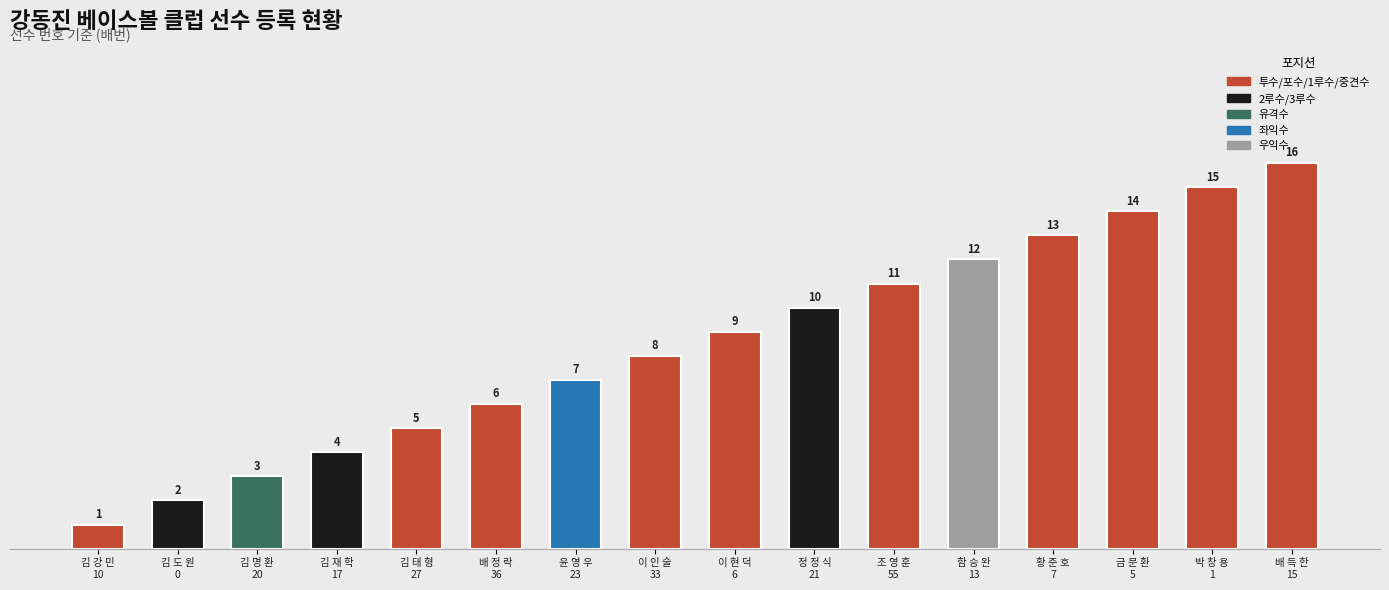

What is the label of the 14th bar from the left?

금 문 환
5